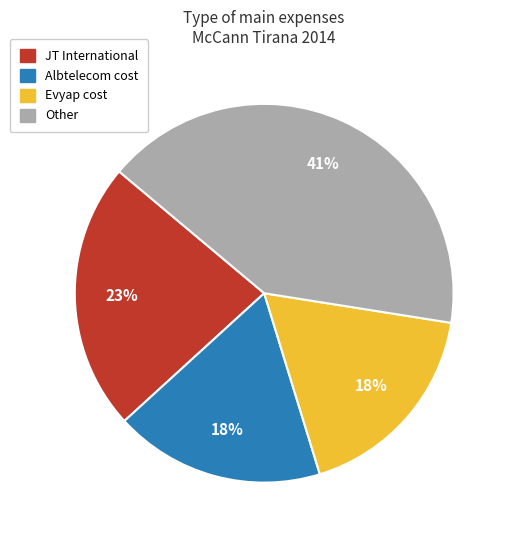

How many slices are in this pie chart?

4